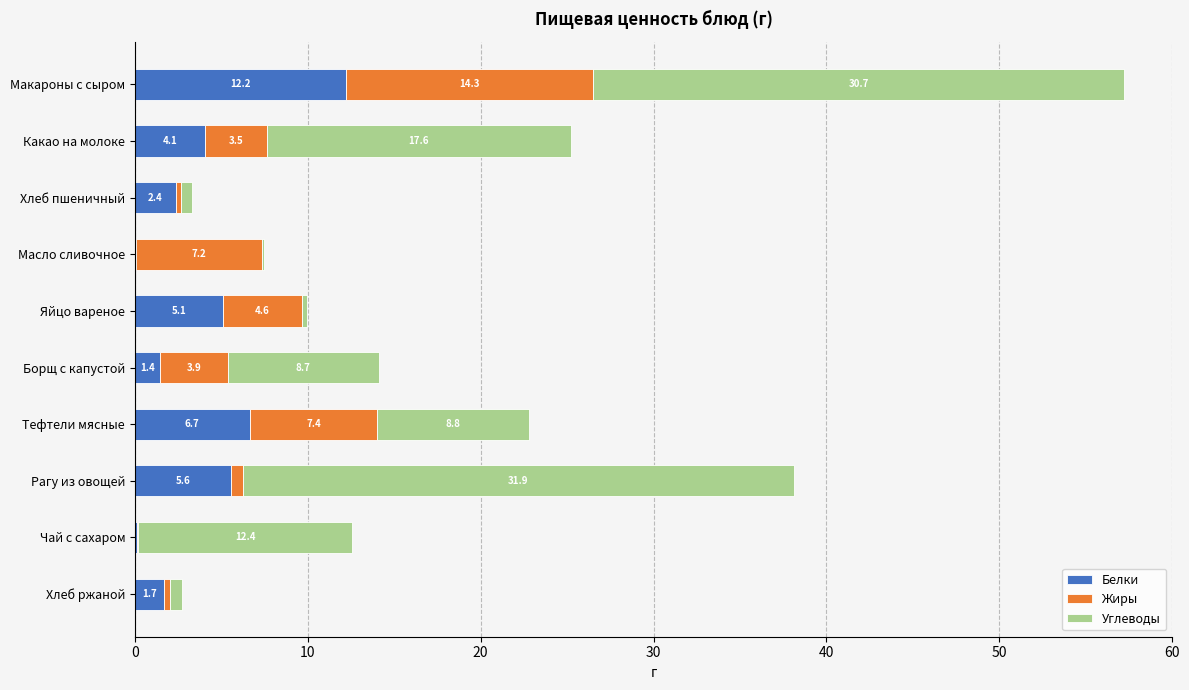

Read the Белки value at Яйцо вареное.

5.1